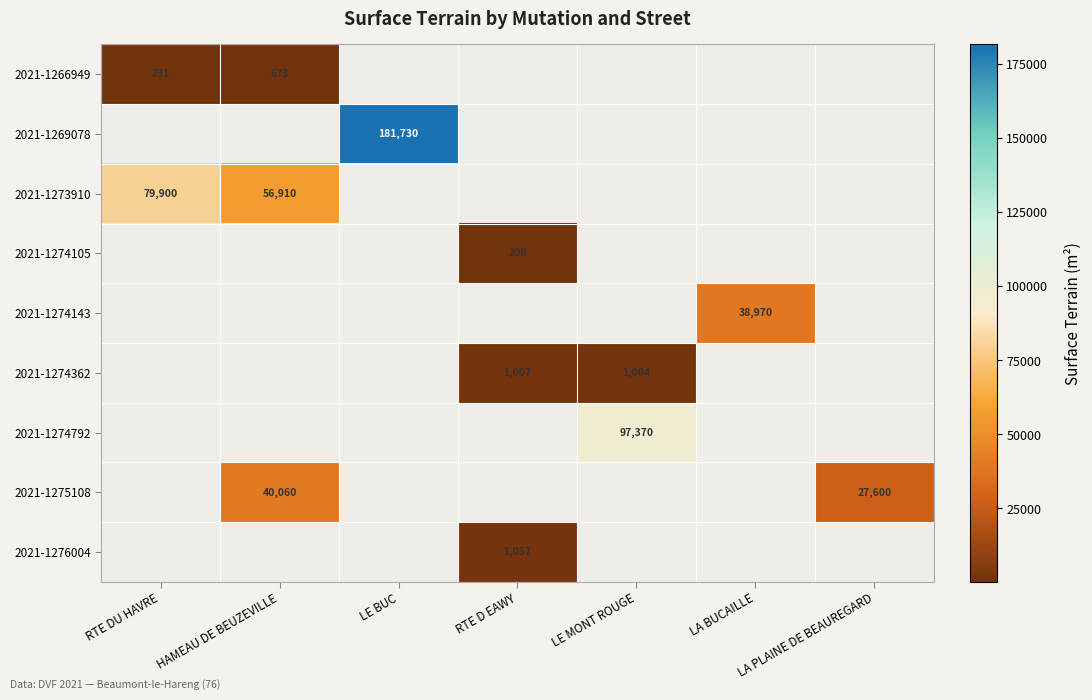

Is it true that 2021-1266949 equals 1132 at HAMEAU DE BEUZEVILLE?

False